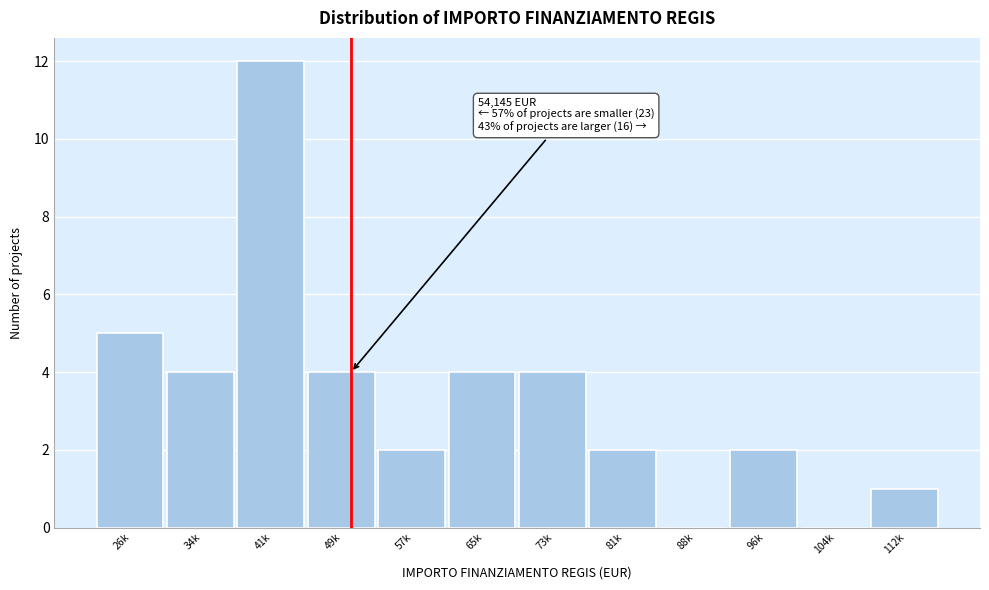

Reading right to left, list all the values displayed in this chart.

112k=1	104k=0	96k=2	88k=0	81k=2	73k=4	65k=4	57k=2	49k=4	41k=12	34k=4	26k=5